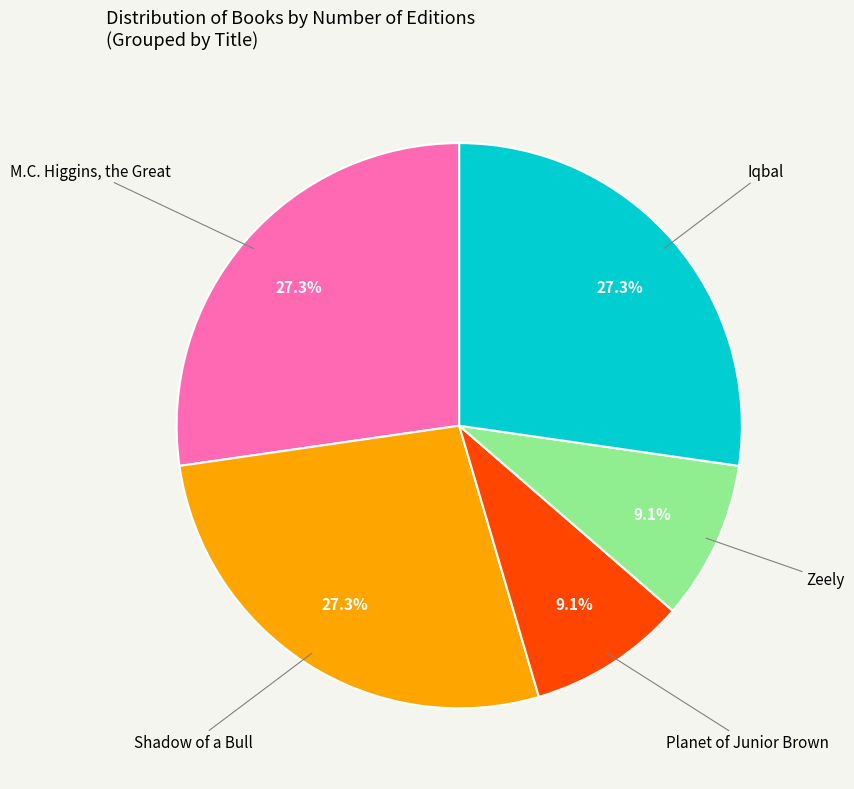

Is there a majority slice in this chart?

No